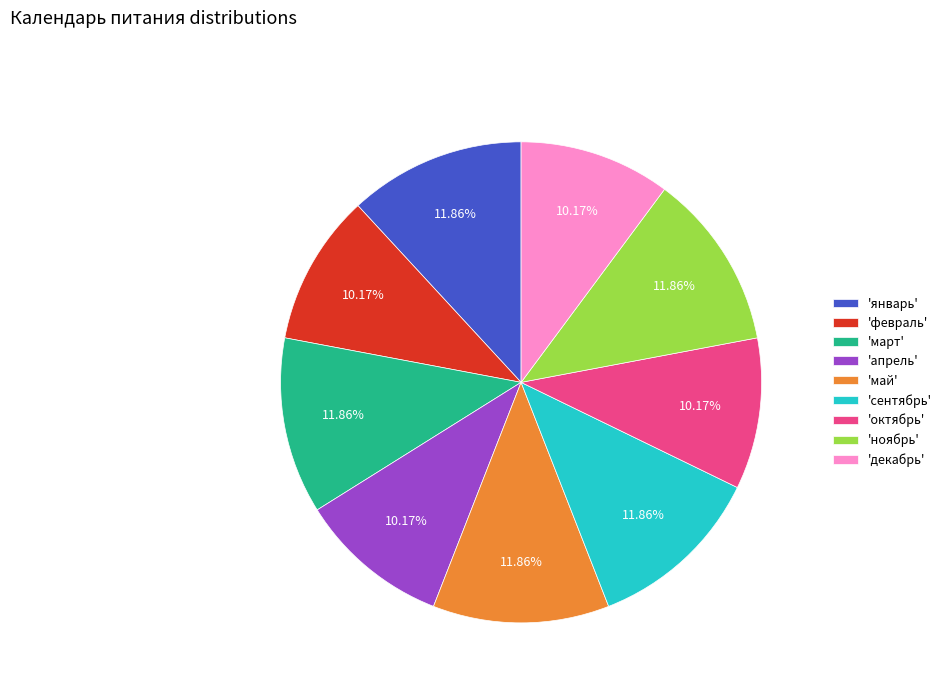

Do 'май' and 'февраль' together represent more than half of the pie?

No